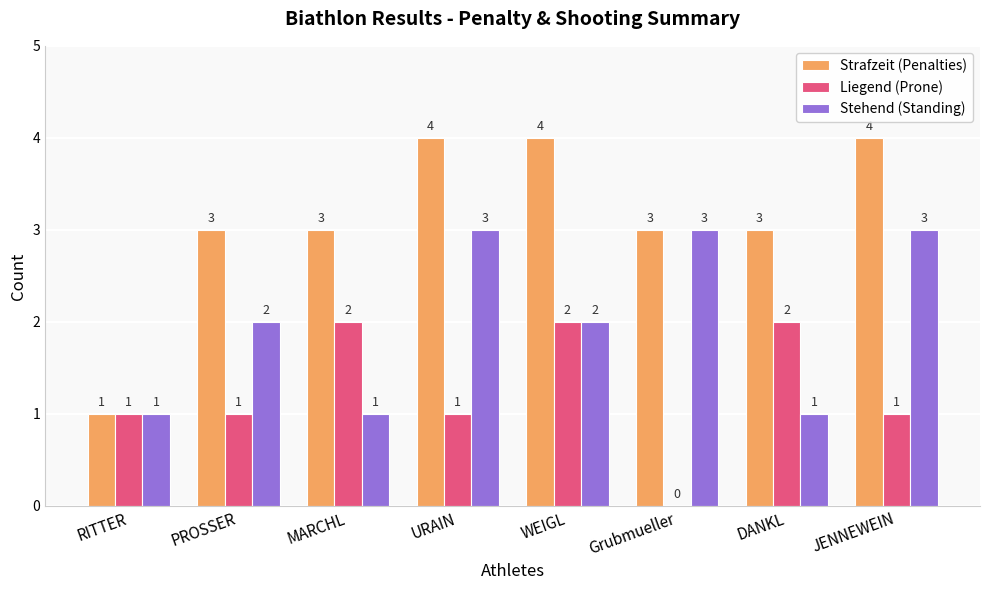

Is it true that Stehend (Standing) equals 1 at MARCHL?

True